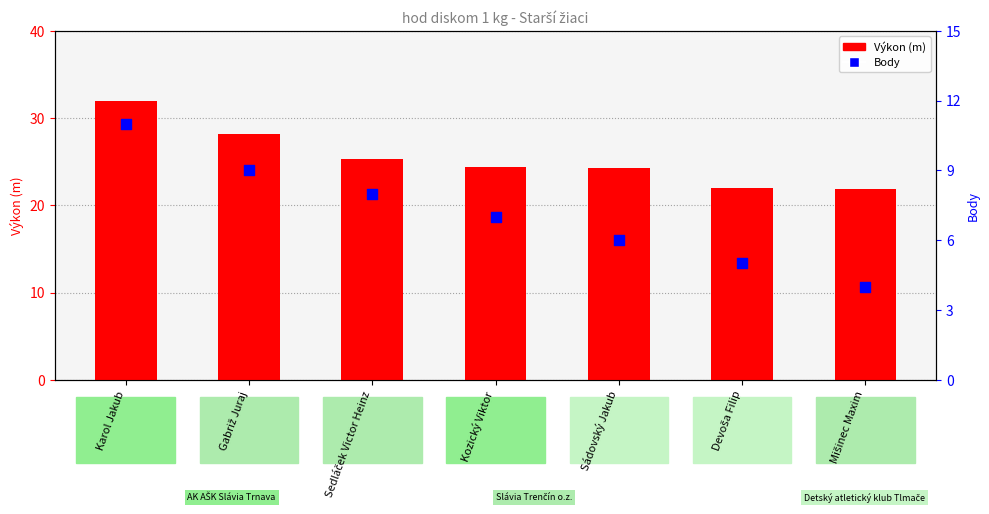

At how many categories does at least one series exceed 23?

5